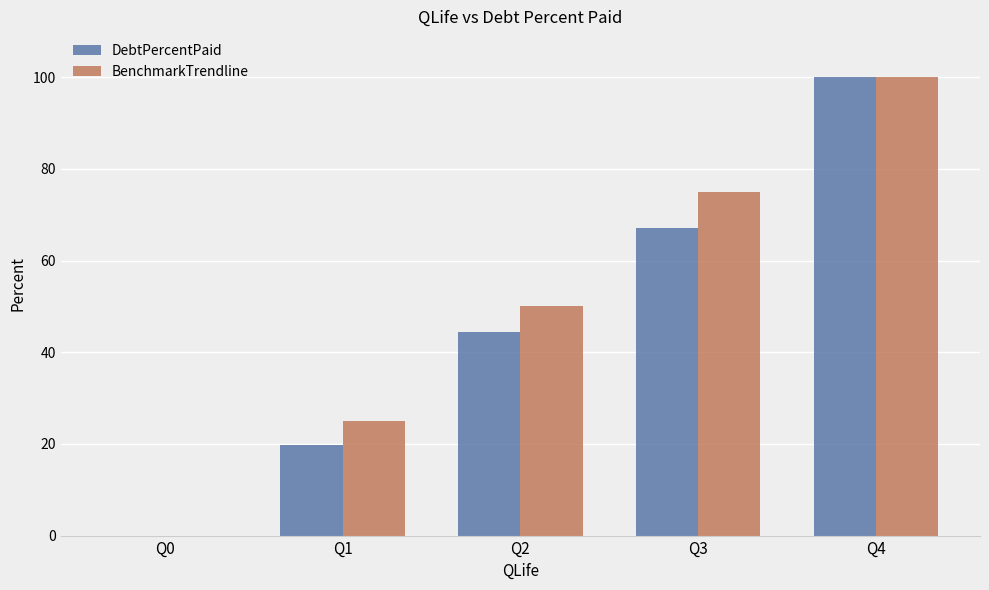

What is the greatest value displayed?

100.0